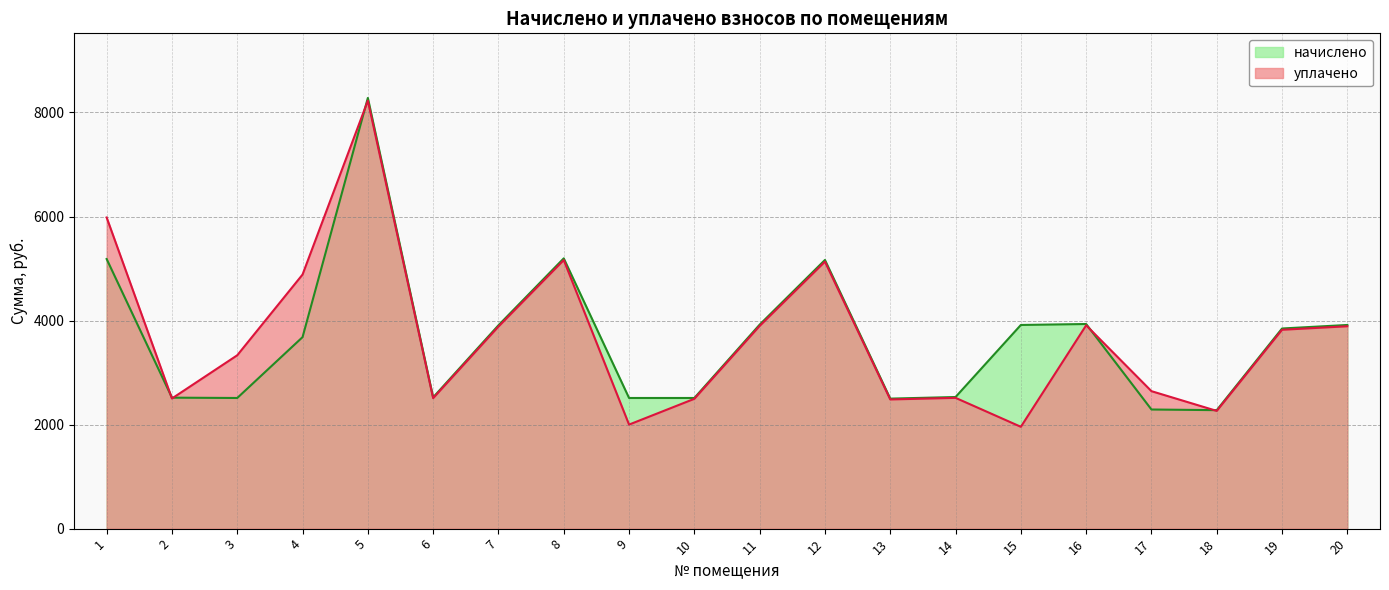

How many data points in начислено are less than 3847?

10